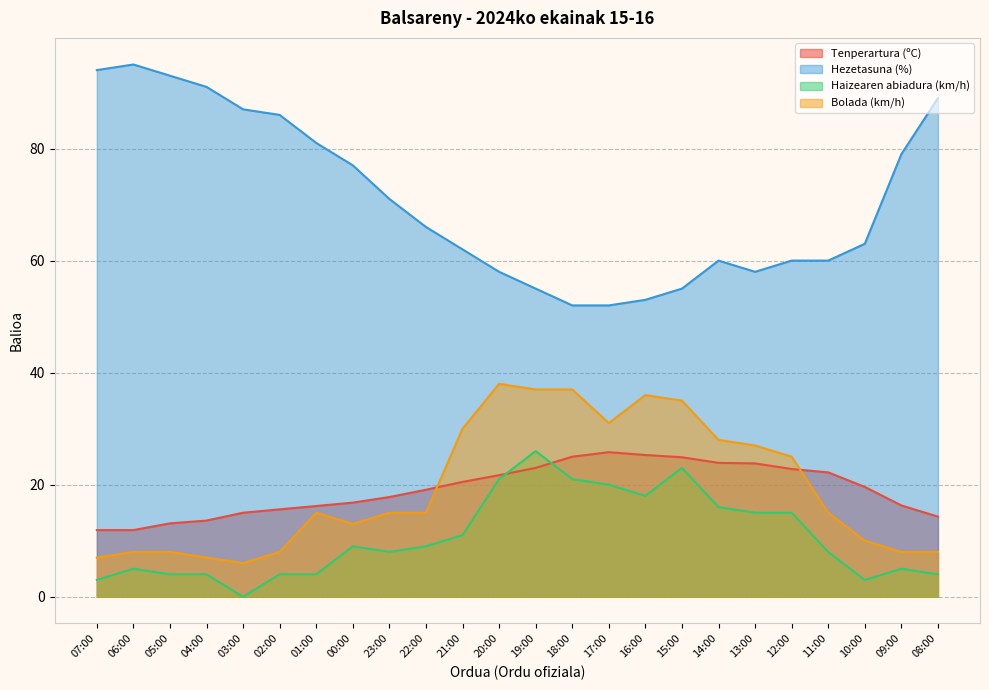

The Tenperartura (ºC) series shows 14.3 at 08:00. True or false?

True